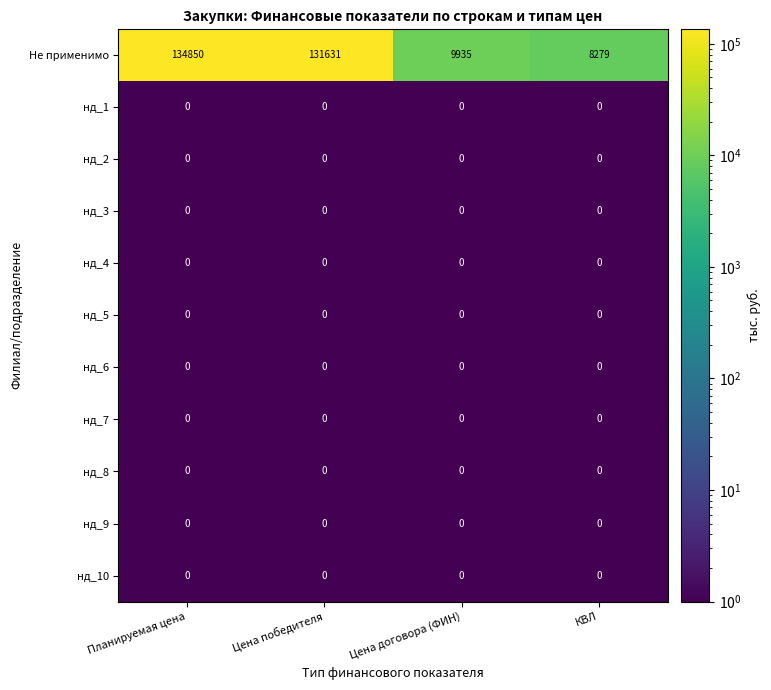

Between Планируемая цена and Цена победителя, which series saw the biggest shift?

Не применимо